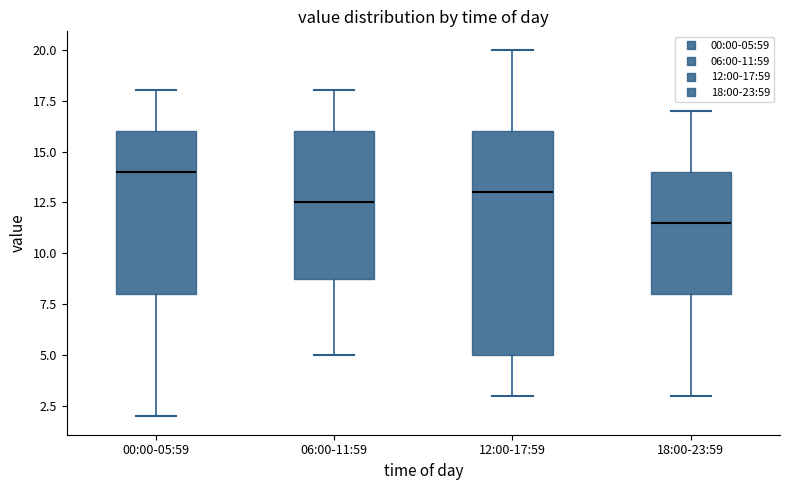

Which box's median line is the highest?

00:00-05:59